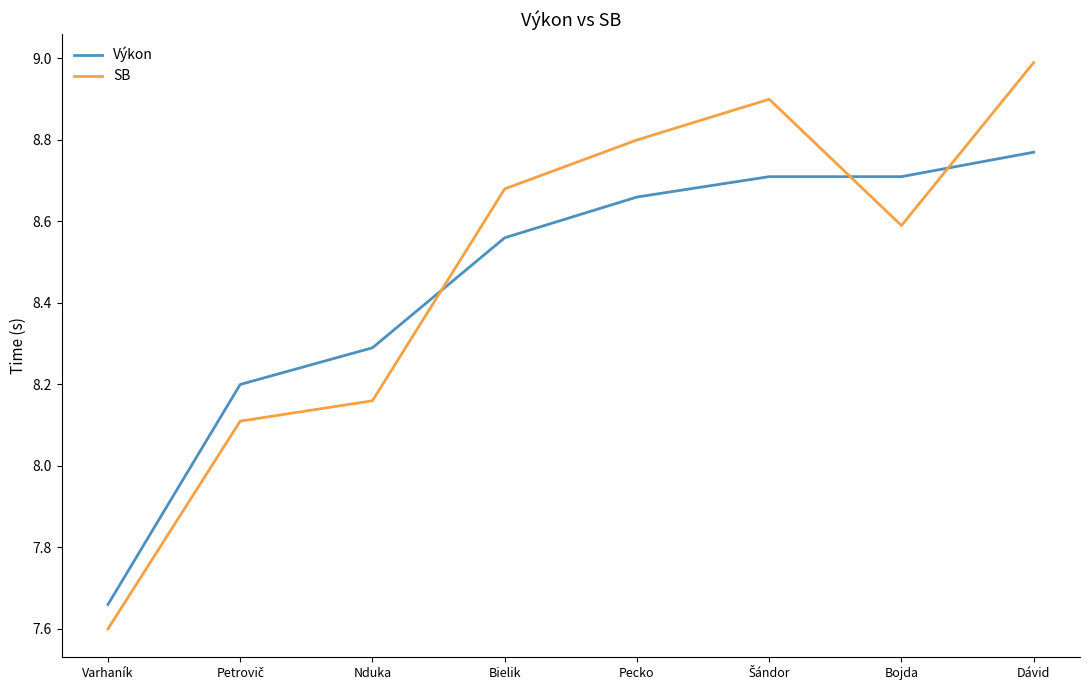

Is it true that SB equals 4.5 at Bielik?

False